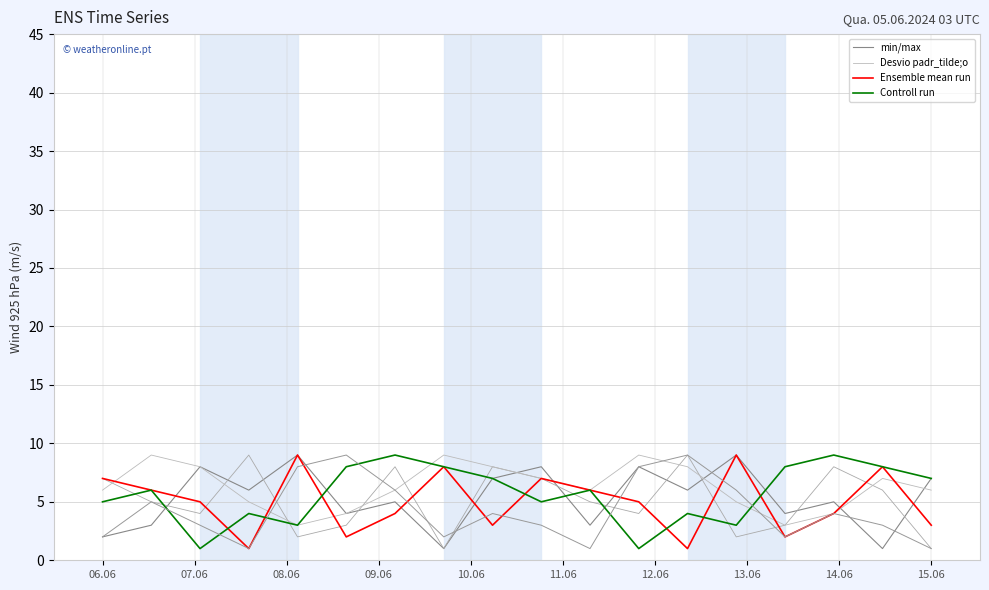

Which series has the largest range (max minus min)?

min/max